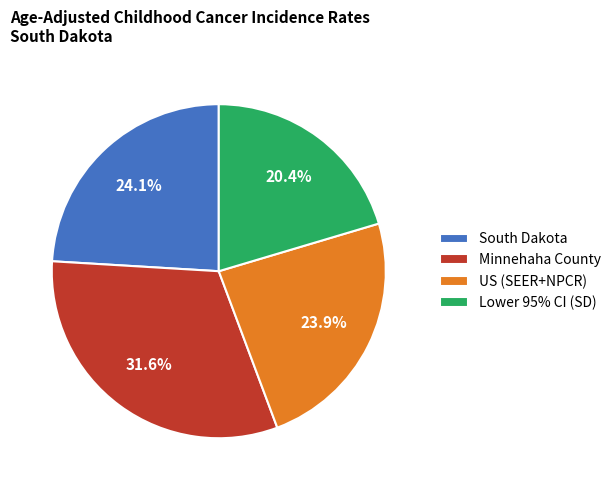

To the nearest percent, what is the average slice percentage?

25%